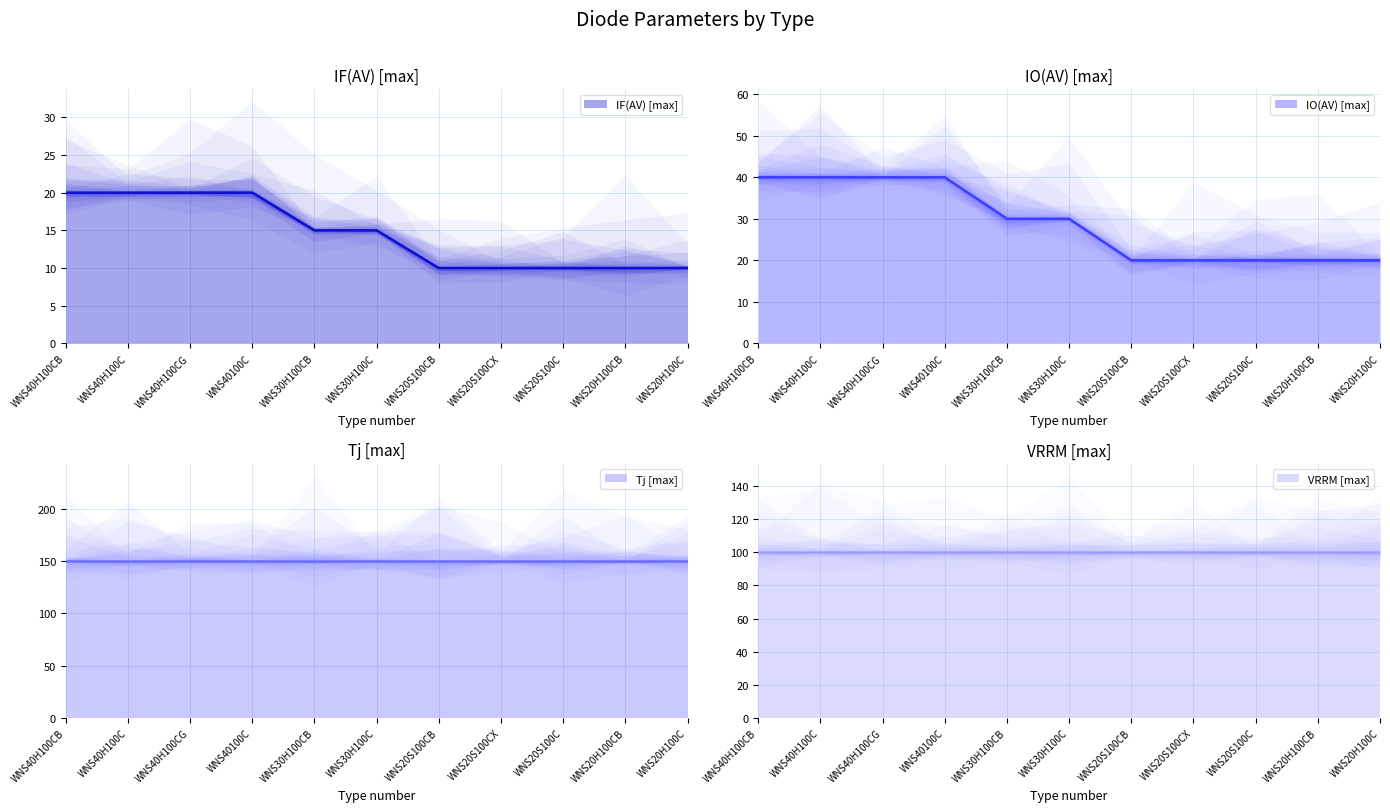

At which category does the chart reach its peak across all series?

WNS40H100CB